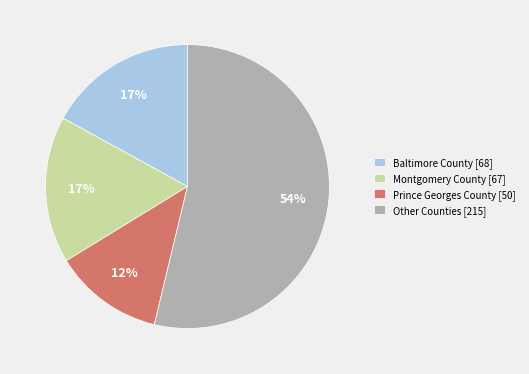

Which has a higher value, Montgomery County [67] or Prince Georges County [50]?

Montgomery County [67]